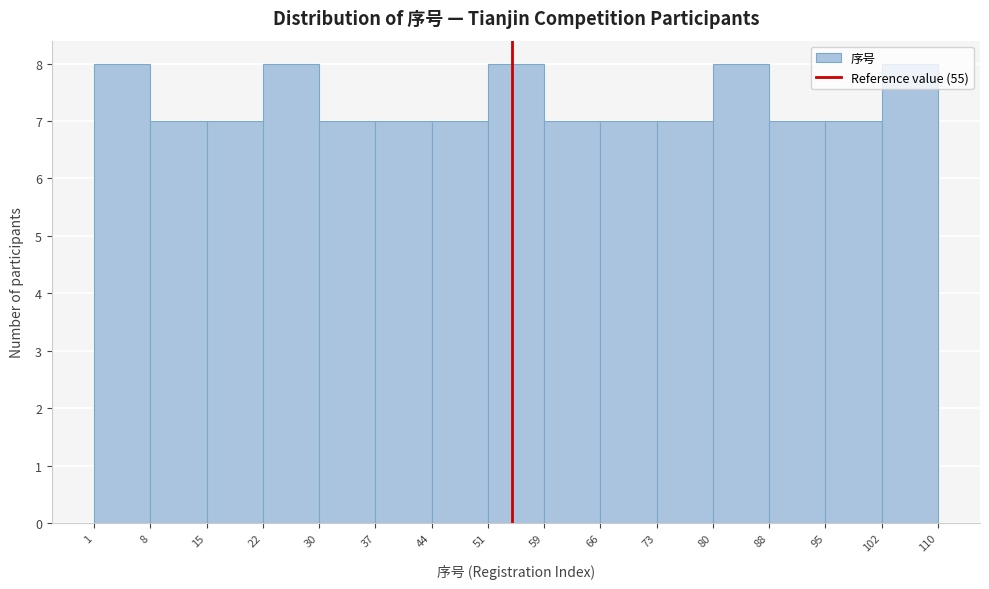

Reading left to right, list every bar in this chart as the range it spans on the x-axis followed by its height. The values are not printed on the chart, so give them approximately, as read against the axis.

1 to 8: 8
8 to 15: 7
15 to 22: 7
22 to 30: 8
30 to 37: 7
37 to 44: 7
44 to 51: 7
51 to 59: 8
59 to 66: 7
66 to 73: 7
73 to 80: 7
80 to 88: 8
88 to 95: 7
95 to 102: 7
102 to 110: 8